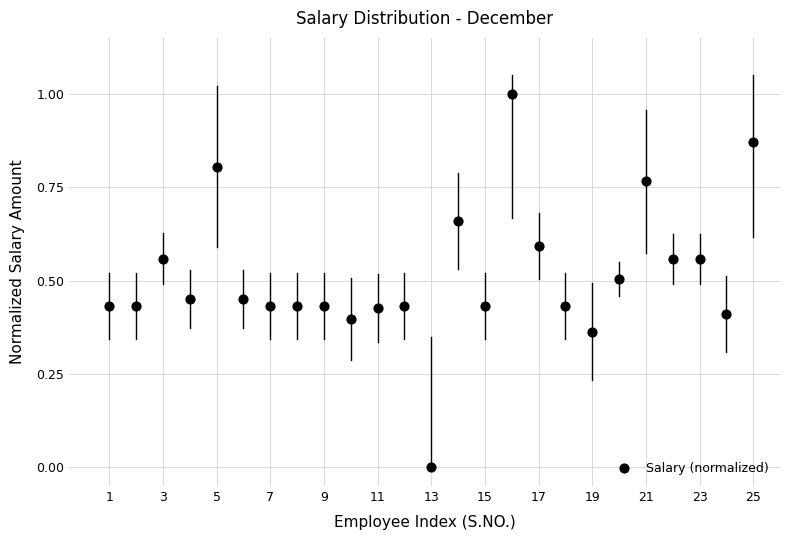

What is the range of Y values (max minus min)?

1.0